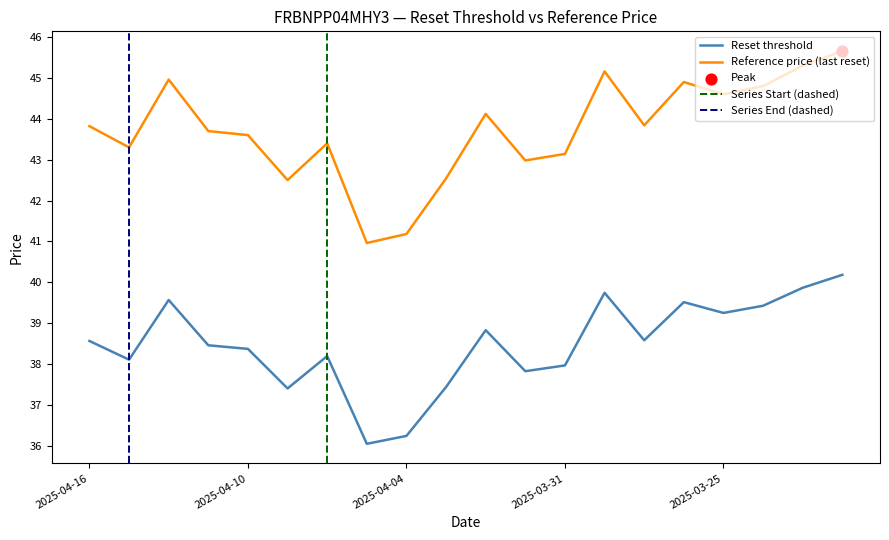

What are all the series names shown in the legend?

Reset threshold, Reference price (last reset)